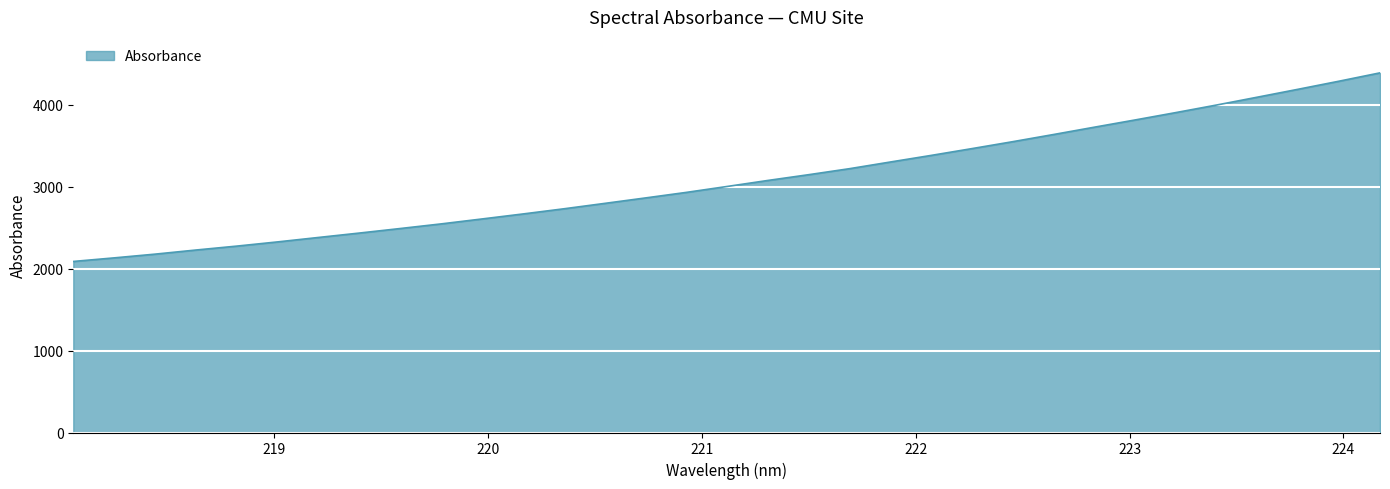

What is the maximum value shown in the chart?

4388.9